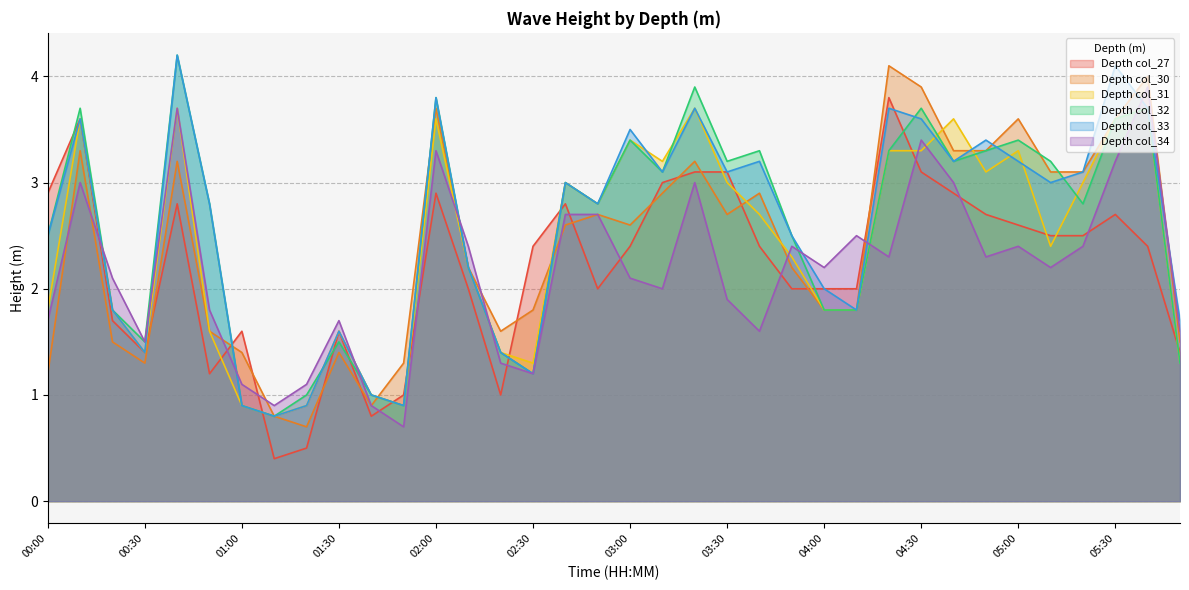

At how many categories does at least one series exceed 2?

27